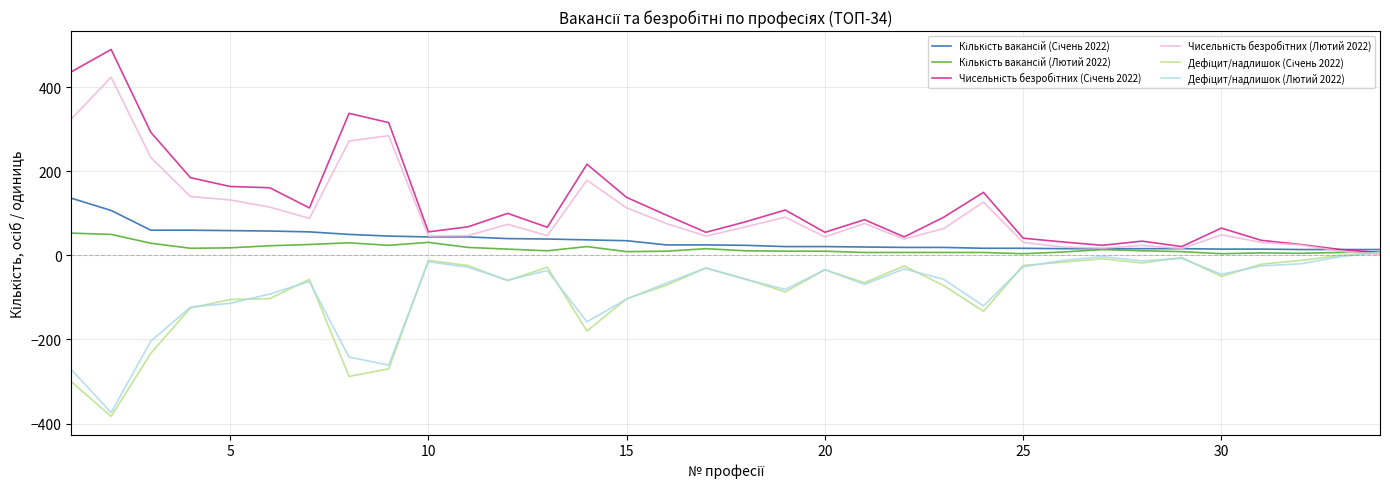

What is the greatest value displayed?

490